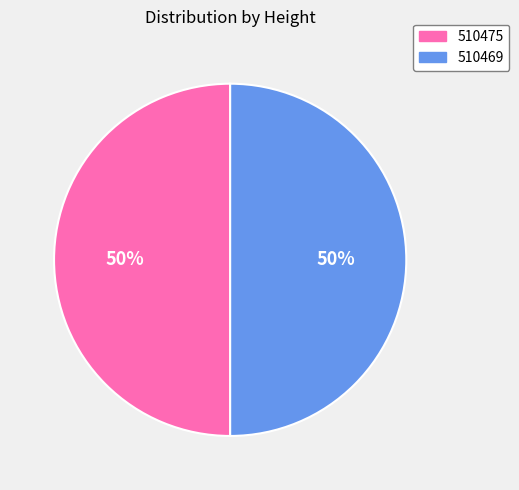

Approximately how many times larger is the value at 510469 compared to 510475?

1.0